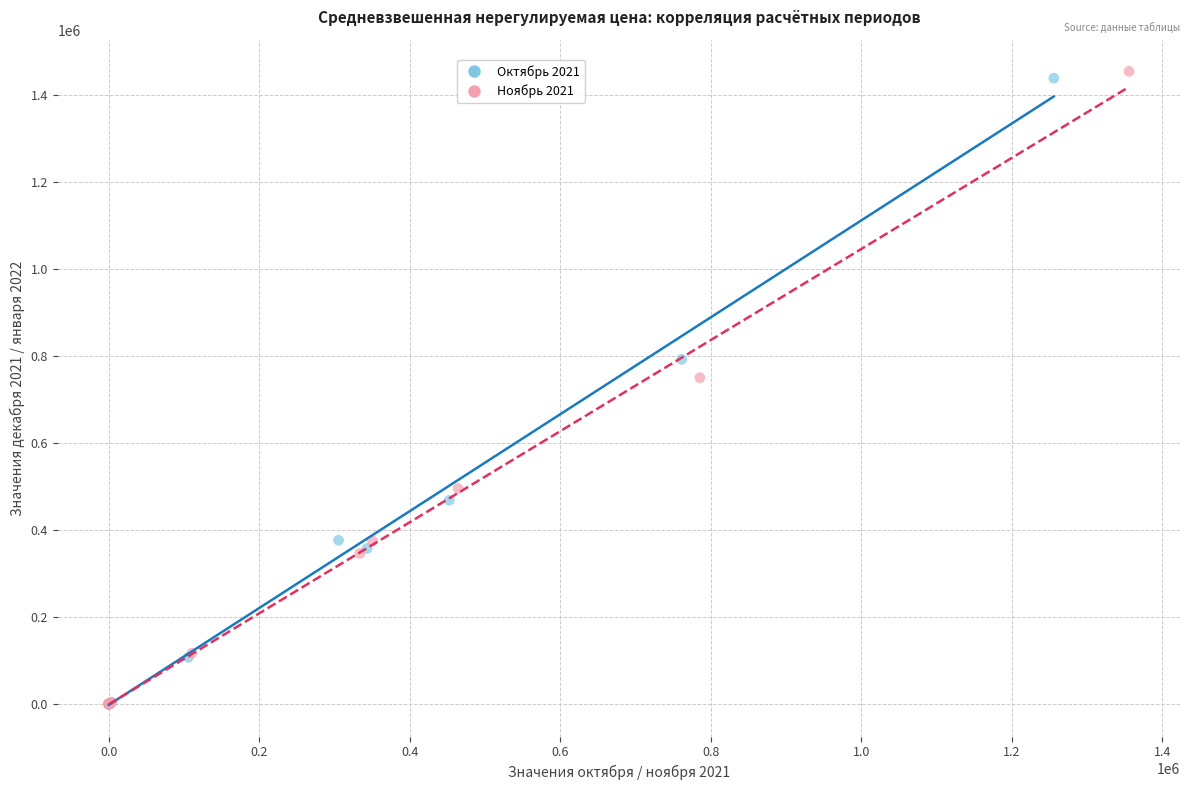

What are all the series names shown in the legend?

Октябрь 2021, Ноябрь 2021